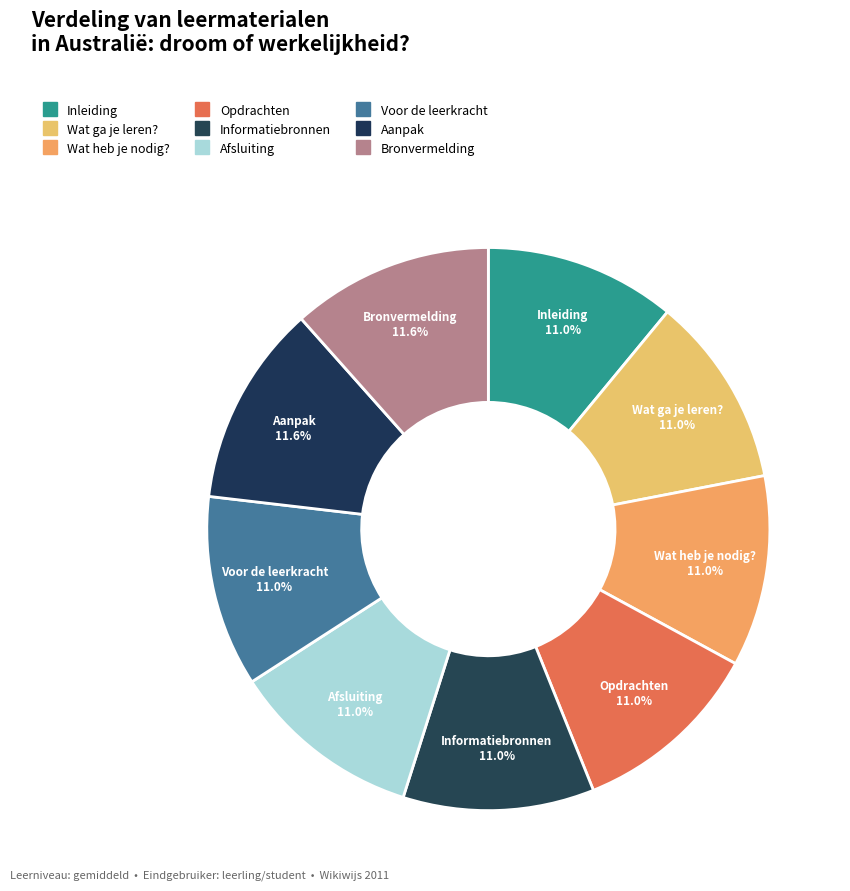

To the nearest percent, what is the combined percentage of Aanpak and Opdrachten?

23%